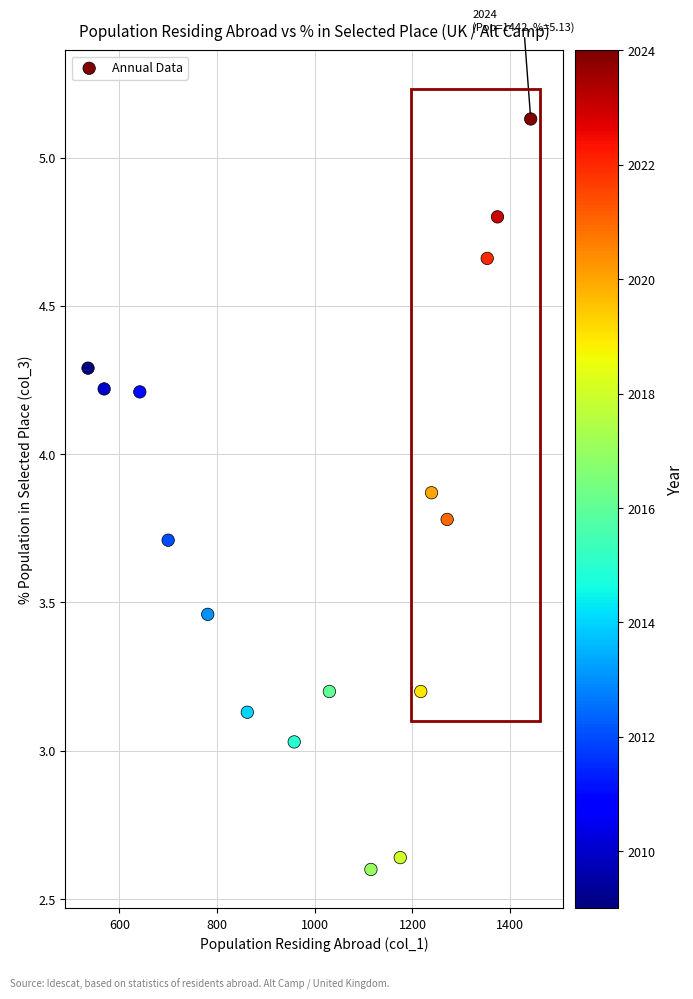

What is the range of Y values (max minus min)?

2.5